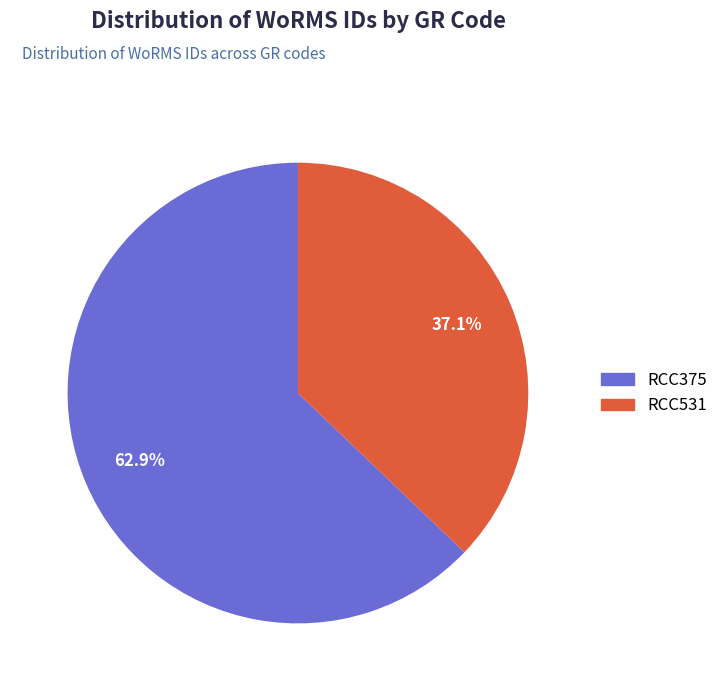

To the nearest percent, what is the combined percentage of RCC531 and RCC375?

100%